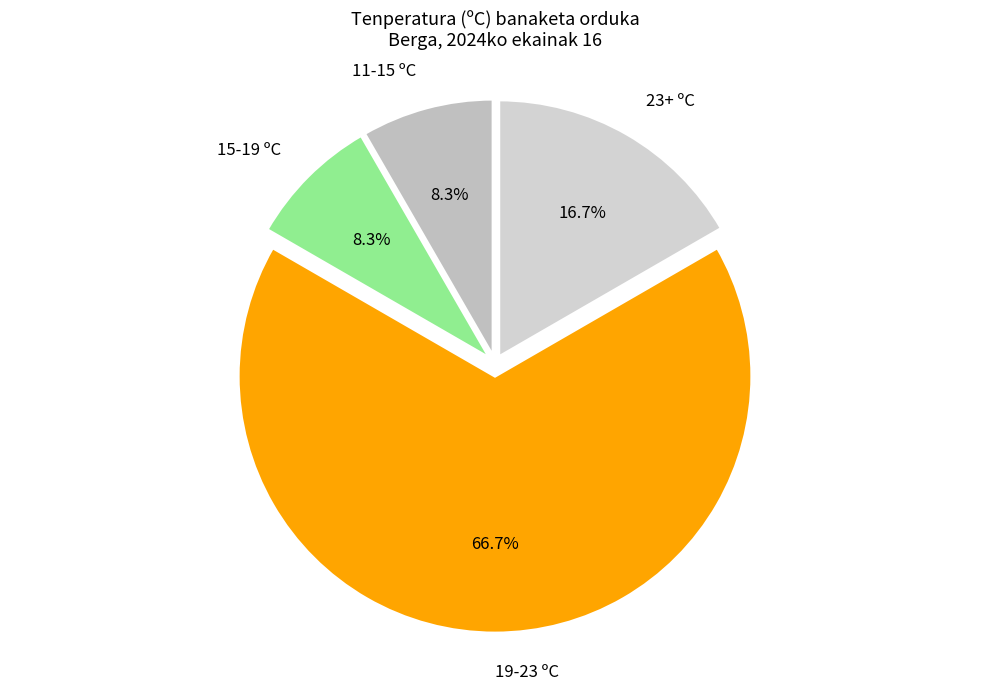

How many segments does this pie chart have?

4